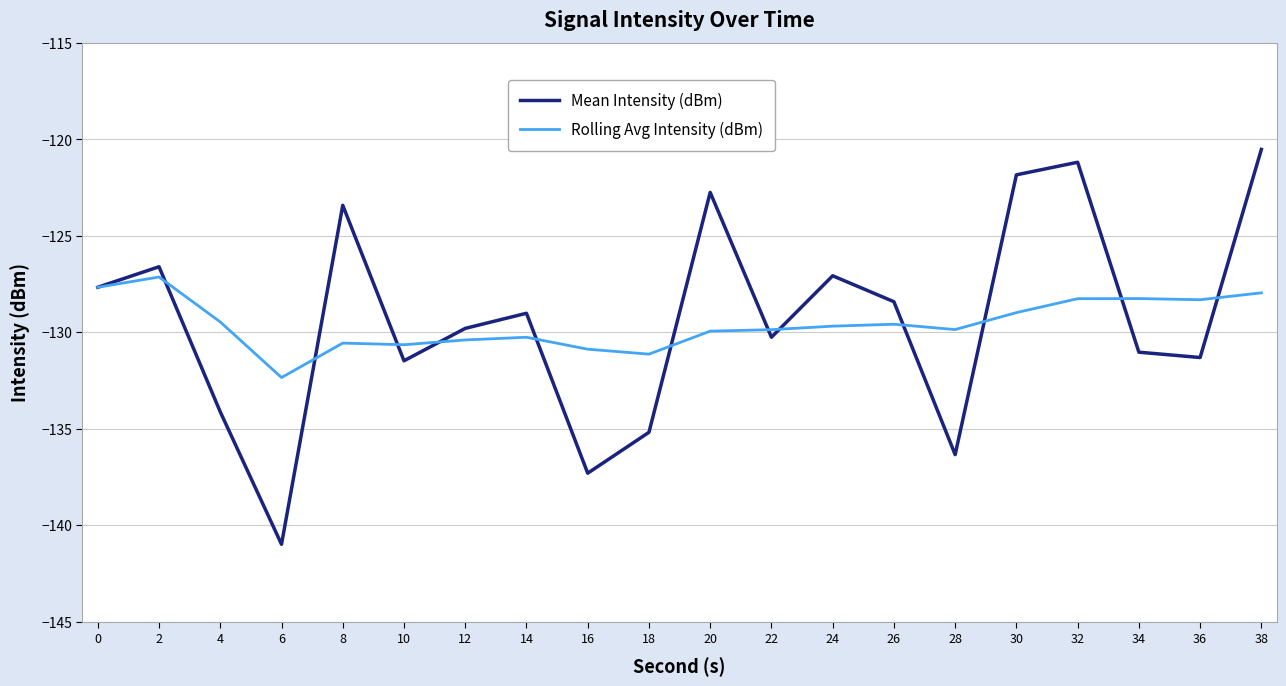

What is the approximate value of Rolling Avg Intensity (dBm) at 32?

-128.3